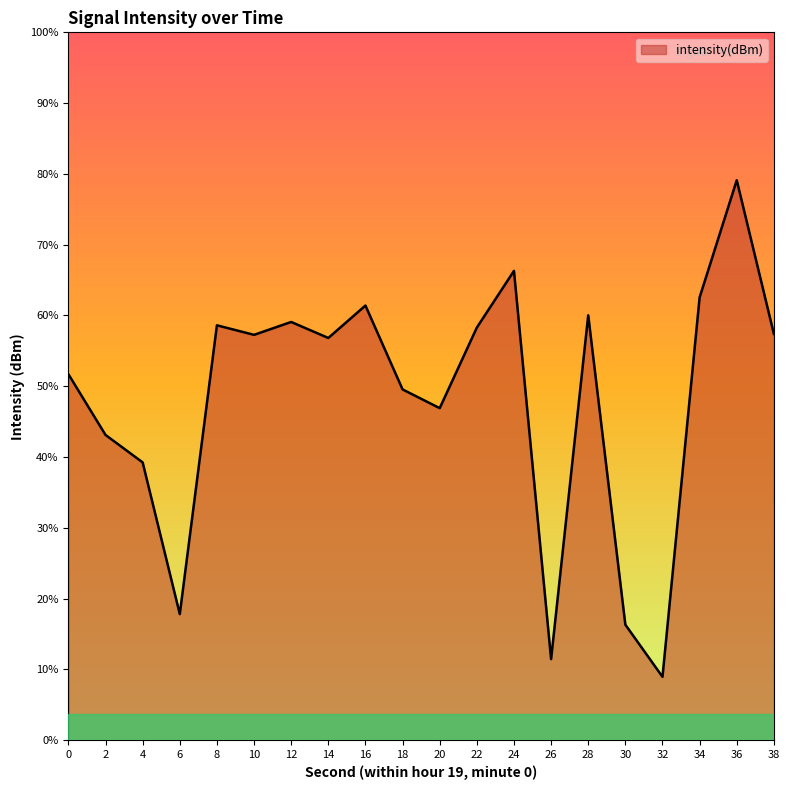

How many values exceed -127?

8